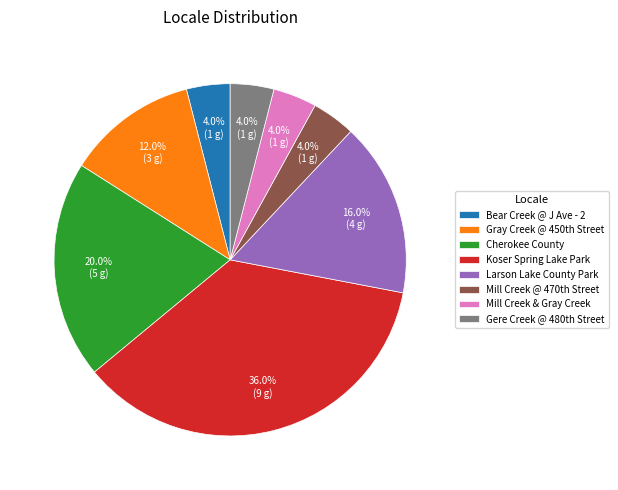

Which category has the biggest portion of the pie?

Koser Spring Lake Park